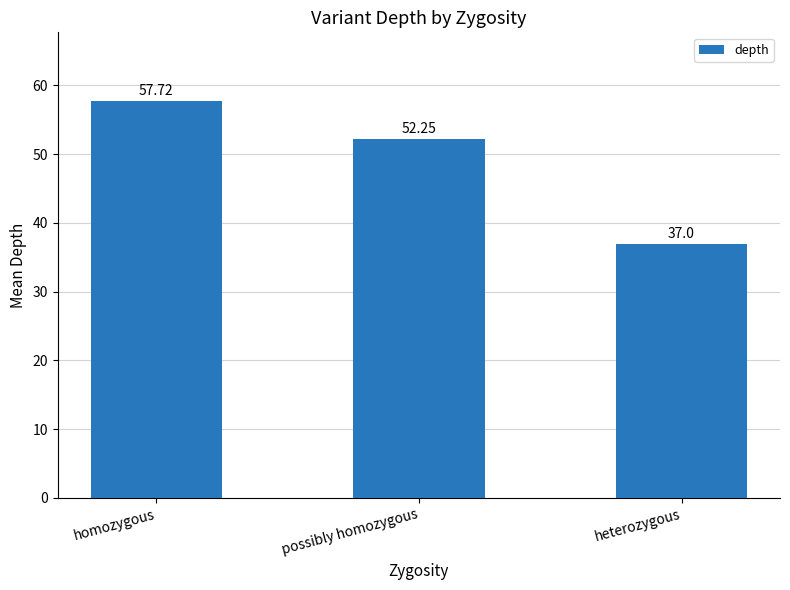

How many categories are shown in the chart?

3